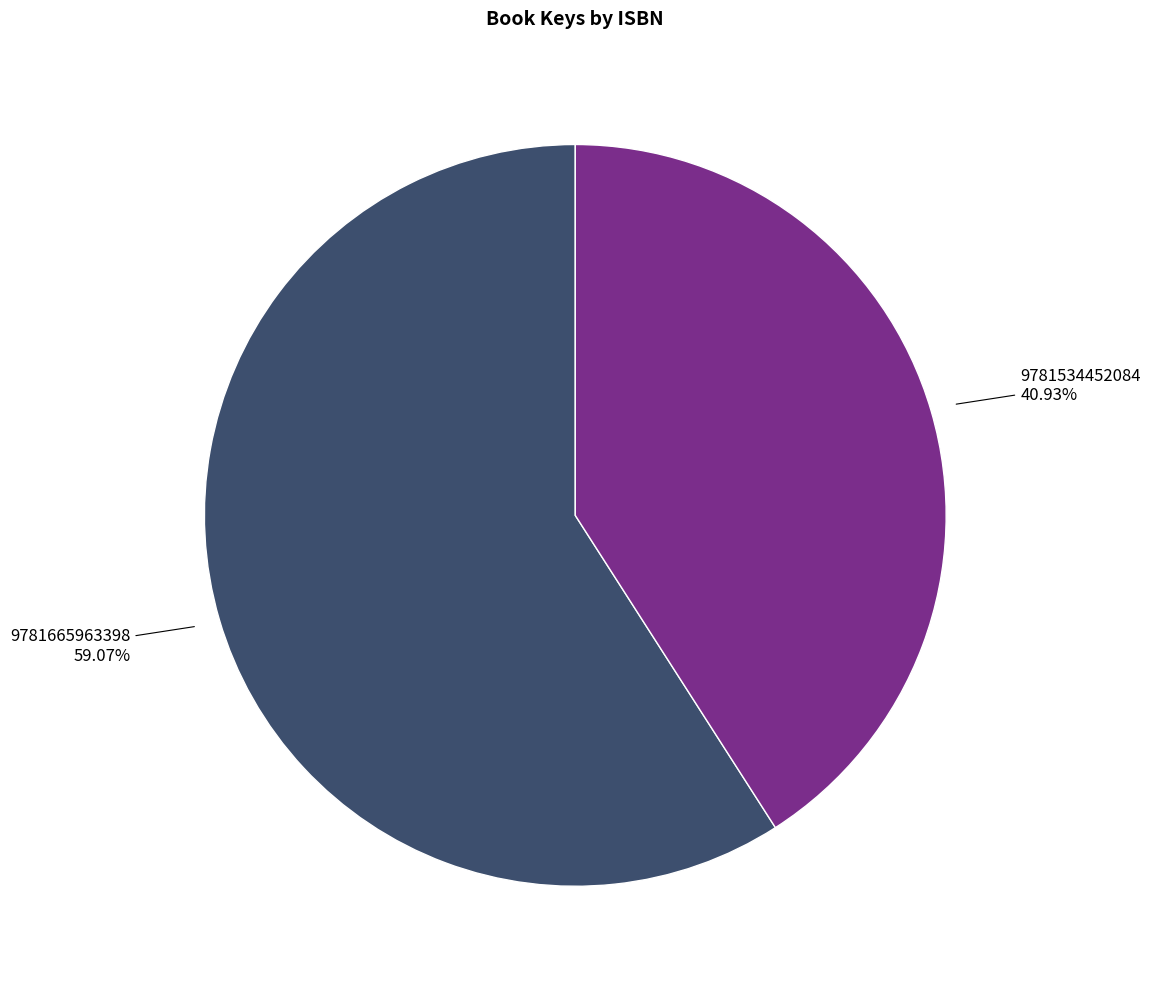

How many slices are in this pie chart?

2